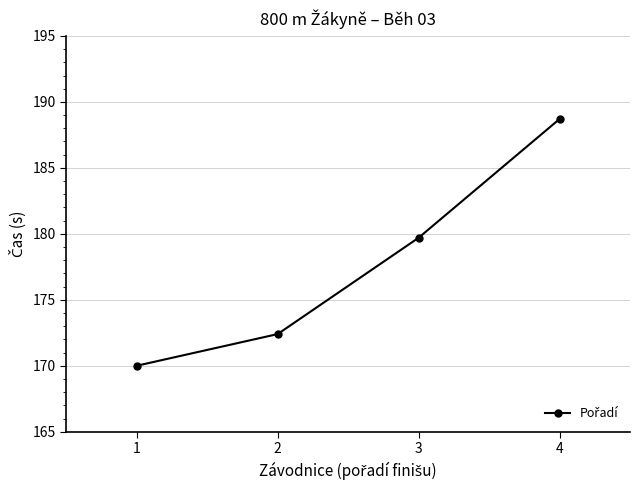

Approximately how many times larger is the value at 1 compared to 4?

0.9